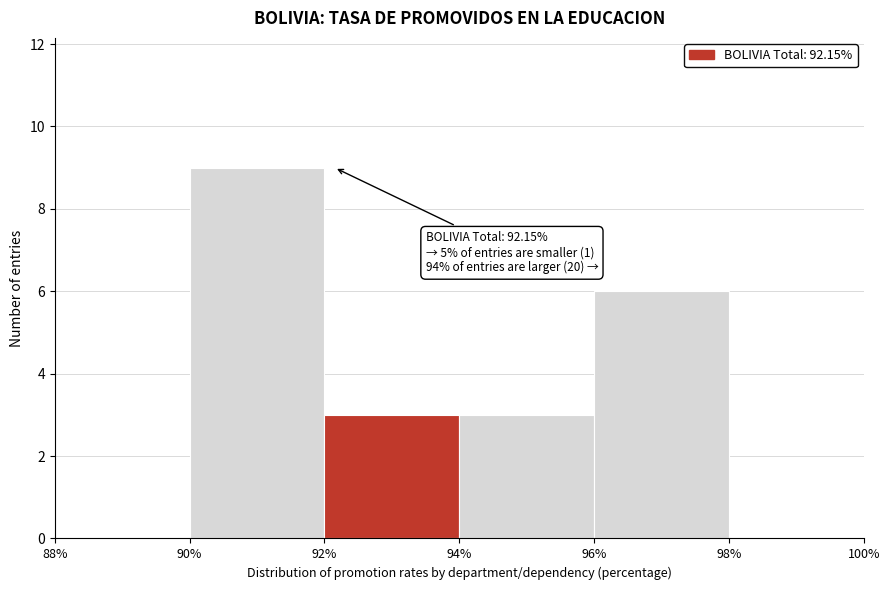

Over which range of the x-axis is the bar tallest?

90% to 92%